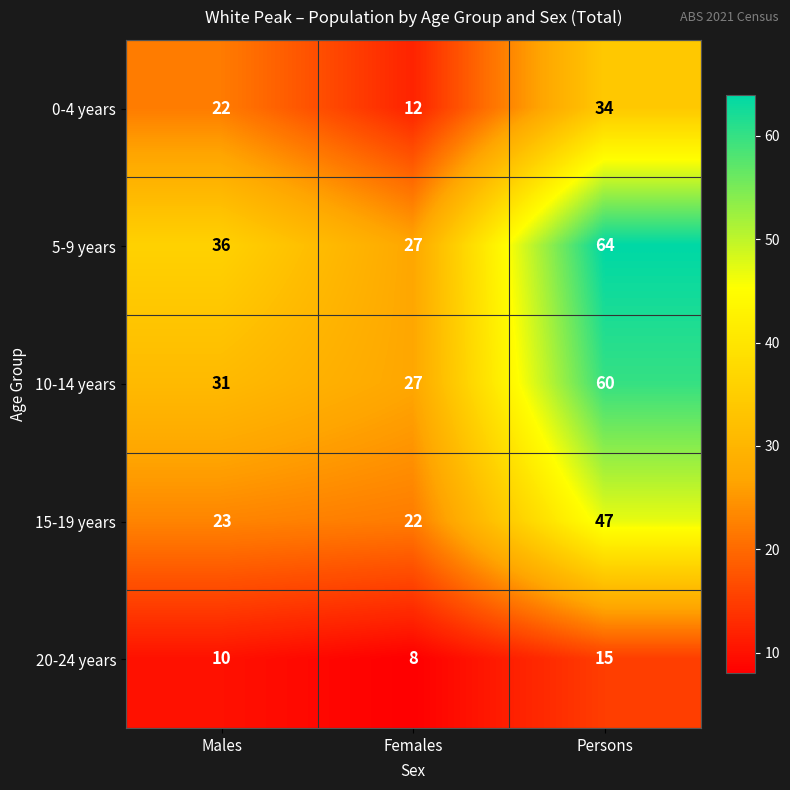

Reading left to right, extract all data points from this chart.

0-4 years: Males=22	Females=12	Persons=34
5-9 years: Males=36	Females=27	Persons=64
10-14 years: Males=31	Females=27	Persons=60
15-19 years: Males=23	Females=22	Persons=47
20-24 years: Males=10	Females=8	Persons=15